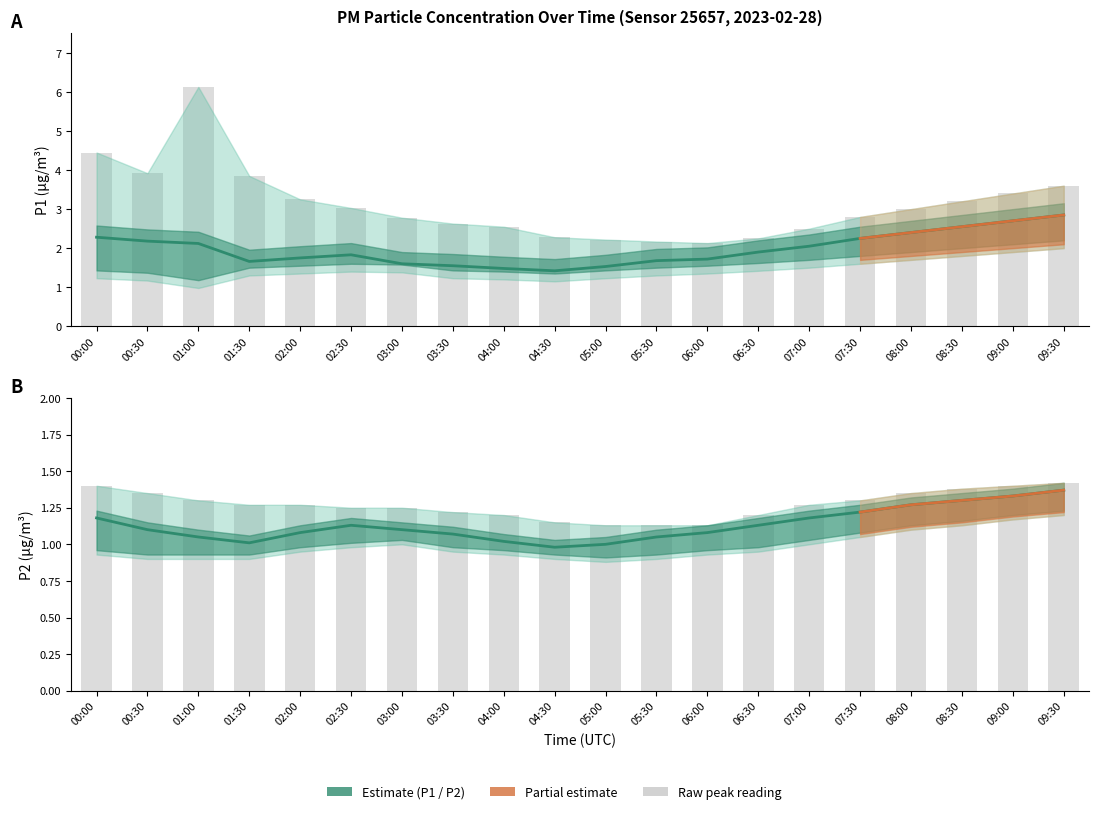

Which series has the largest total across all categories?

P1 raw peak